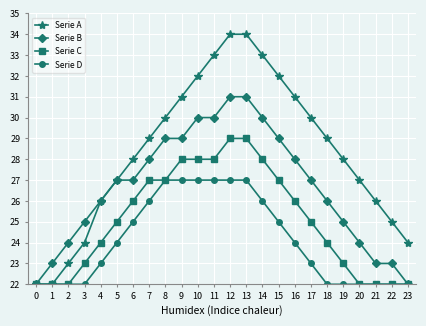

What is the total value across all series at 3?

94